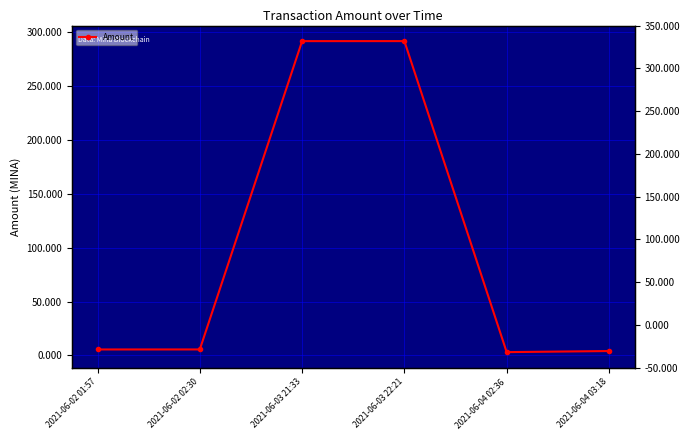

At which label does the data first exceed 5?

2021-06-02 01:57